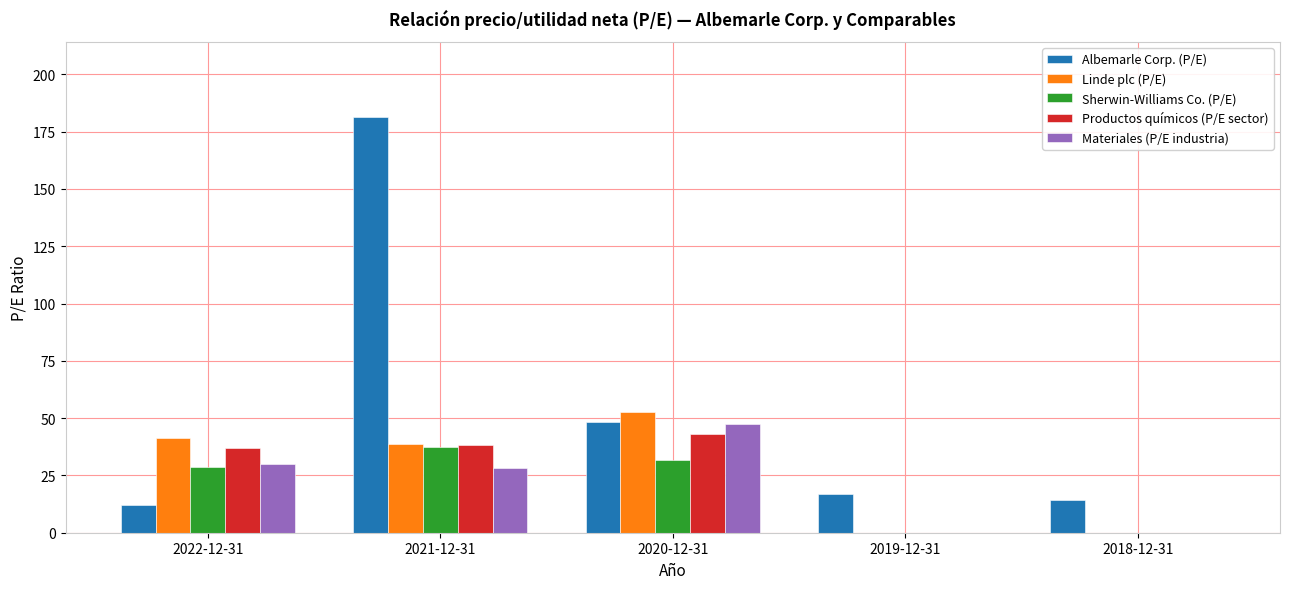

What is the total value across all series at 2019-12-31?

17.1